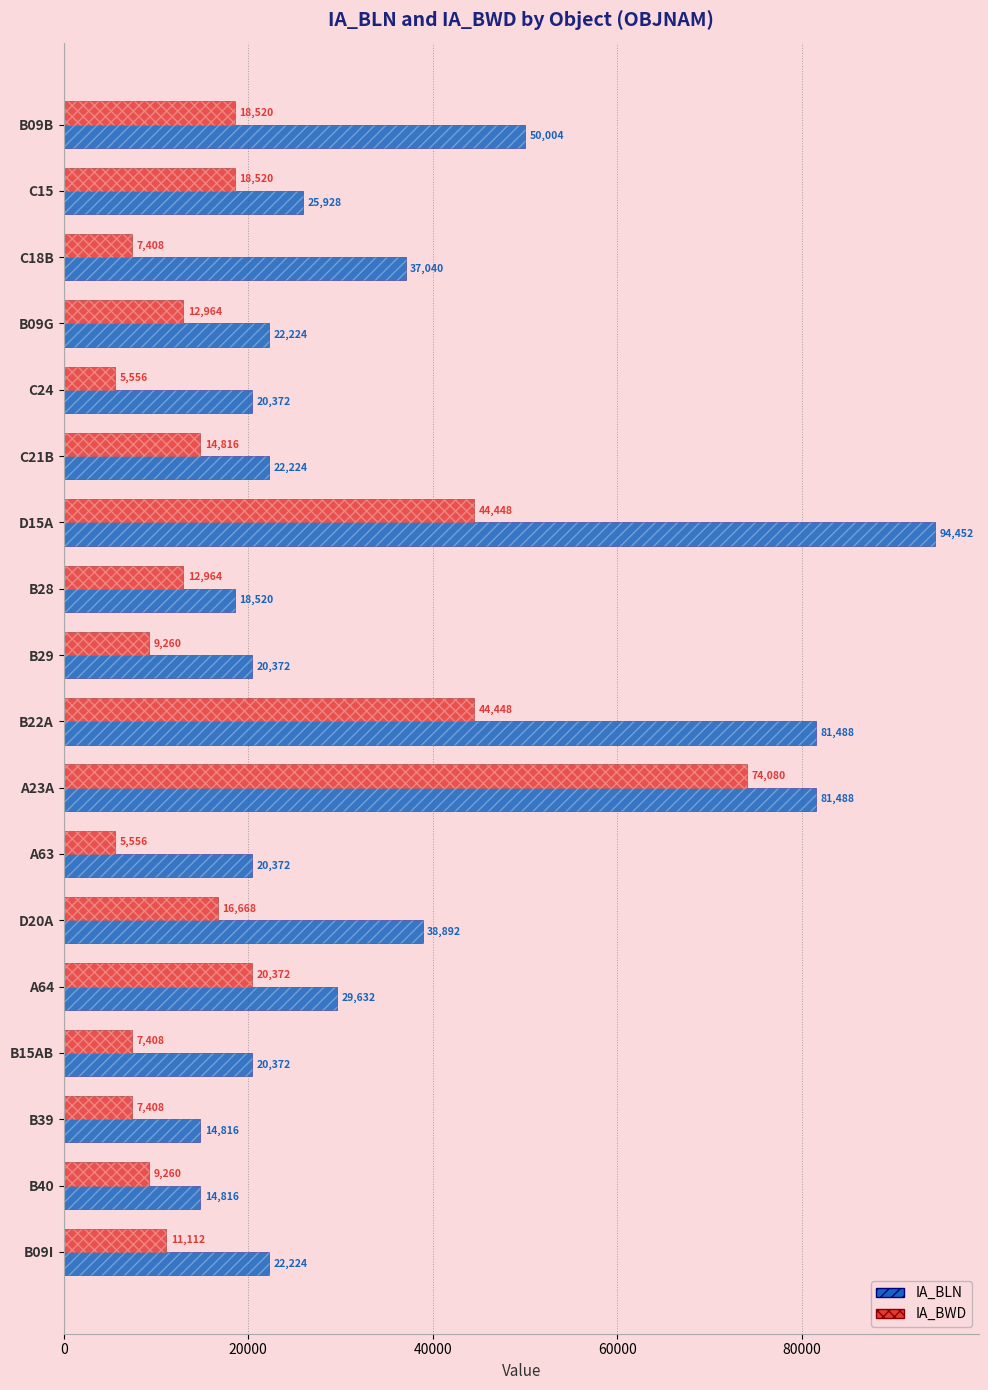

How many data points does each series have?

18